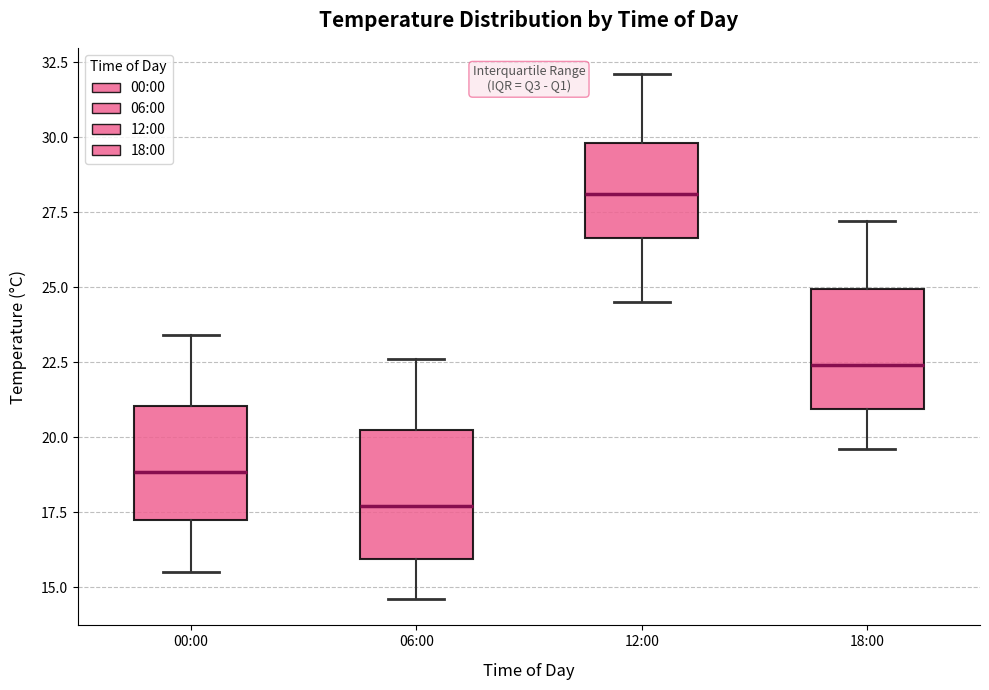

Reading left to right, read every box against the y-axis: the position of its median line, the range the box covers, and the ends of its whiskers. The values are not printed on the chart, so give them approximately, as read against the axis.

00:00: median 19.0, box 17.5 to 21.0, whiskers 15.5 to 23.5
06:00: median 17.5, box 16.0 to 20.5, whiskers 14.5 to 22.5
12:00: median 28.0, box 26.5 to 30.0, whiskers 24.5 to 32.0
18:00: median 22.5, box 21.0 to 25.0, whiskers 19.5 to 27.0